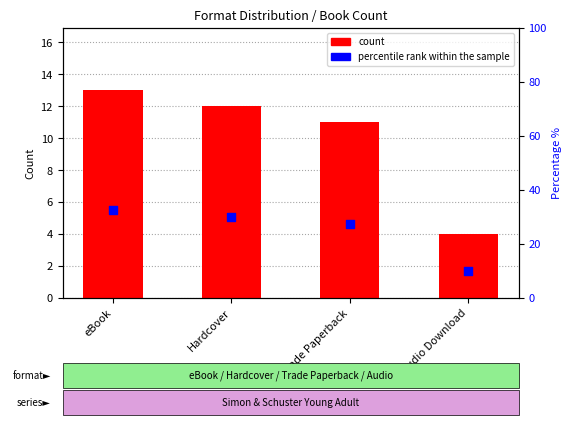

Is the value of percentile rank within the sample at Audio Download greater than the value of count at Trade Paperback?

No